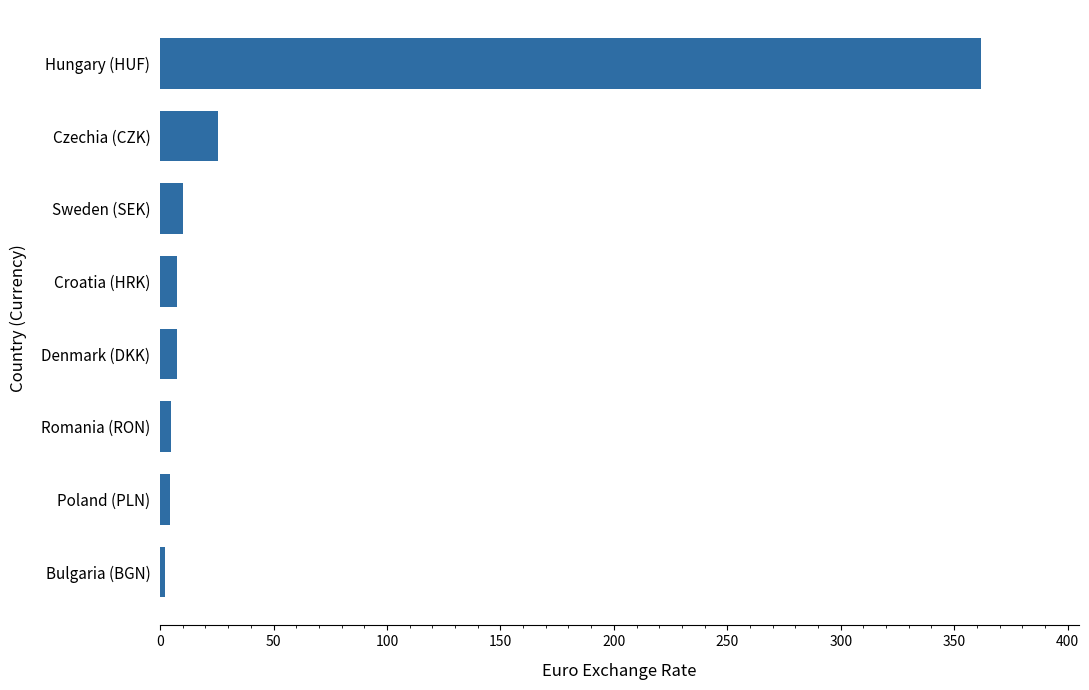

Is it true that the value at Hungary (HUF) is 493.2?

False